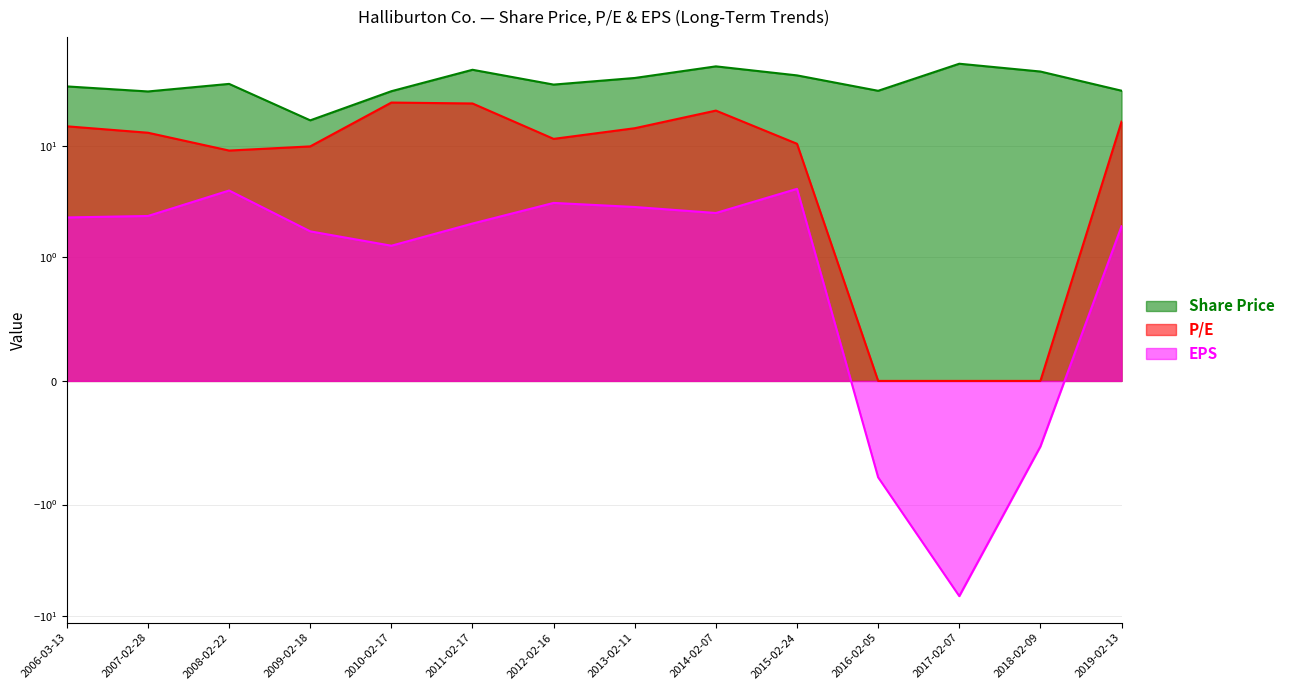

How many data points in EPS are above 2?

8